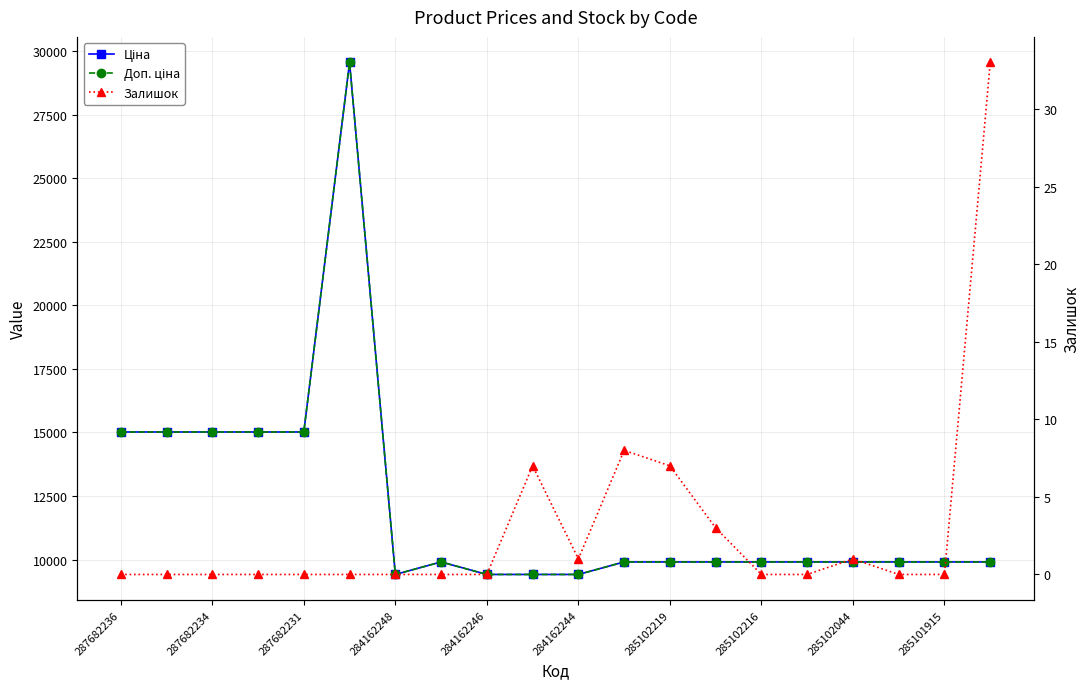

What is the maximum value for Ціна?

29548.9